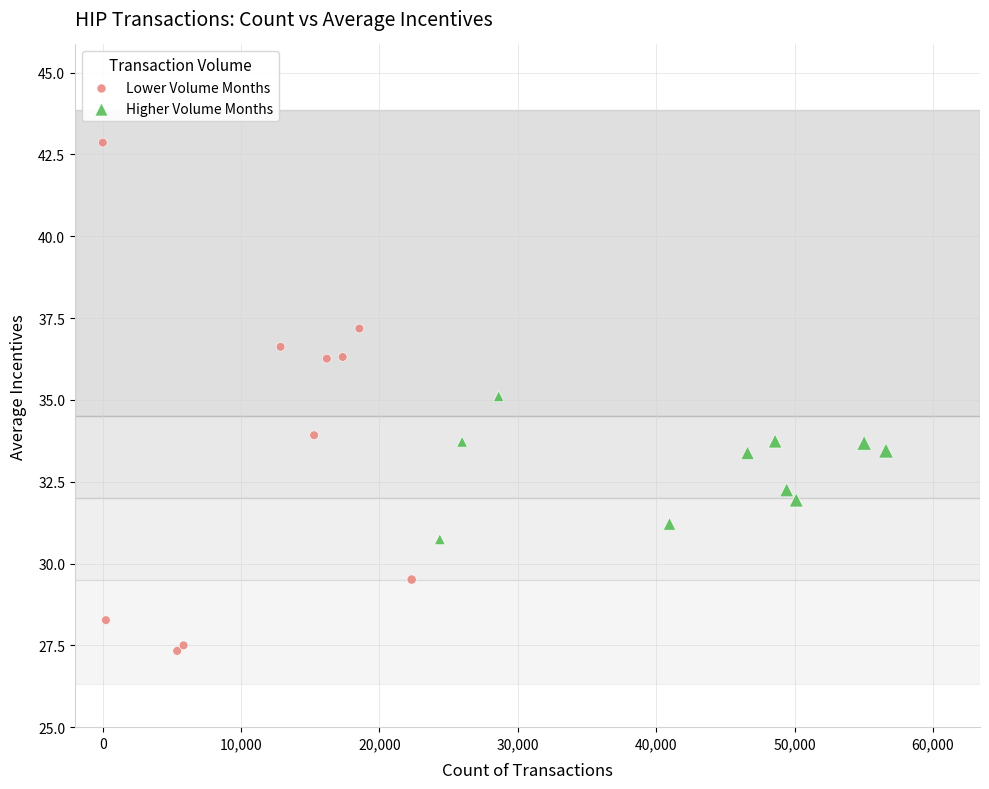

Which series contains the highest Y value?

Lower Volume Months